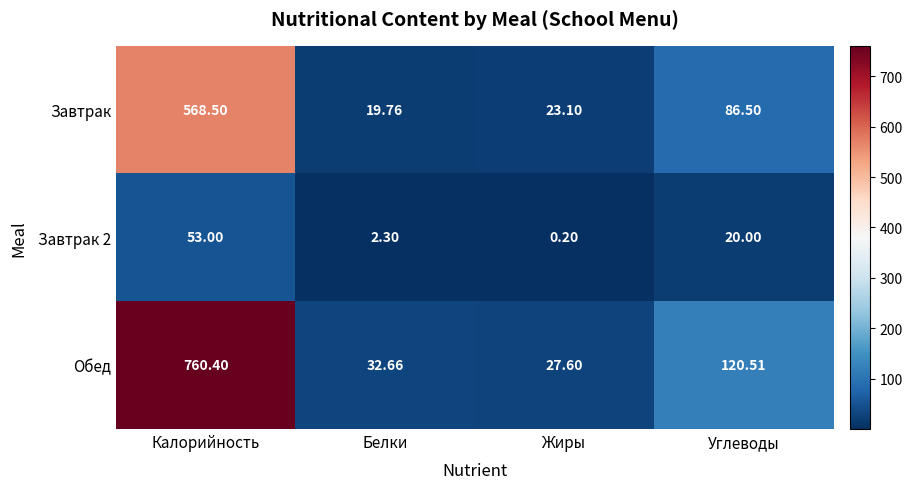

Count the number of categories in the chart.

4